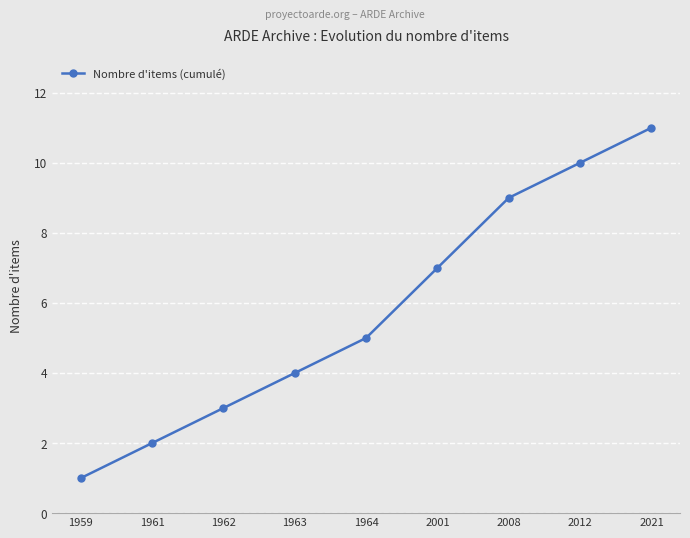

What is the value of the 7th point from the left?

9